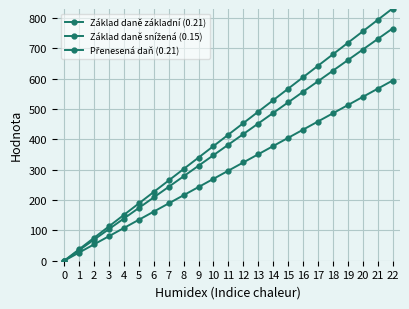

At how many categories does at least one series exceed 486?

10